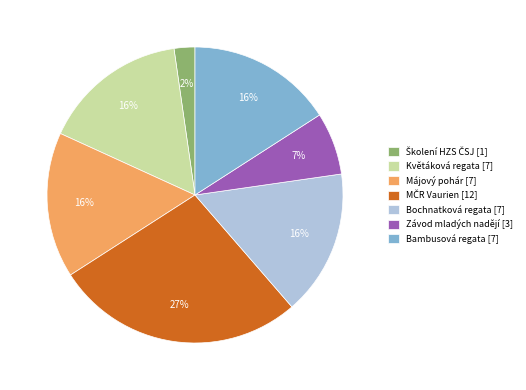

Count the number of slices in the pie.

7